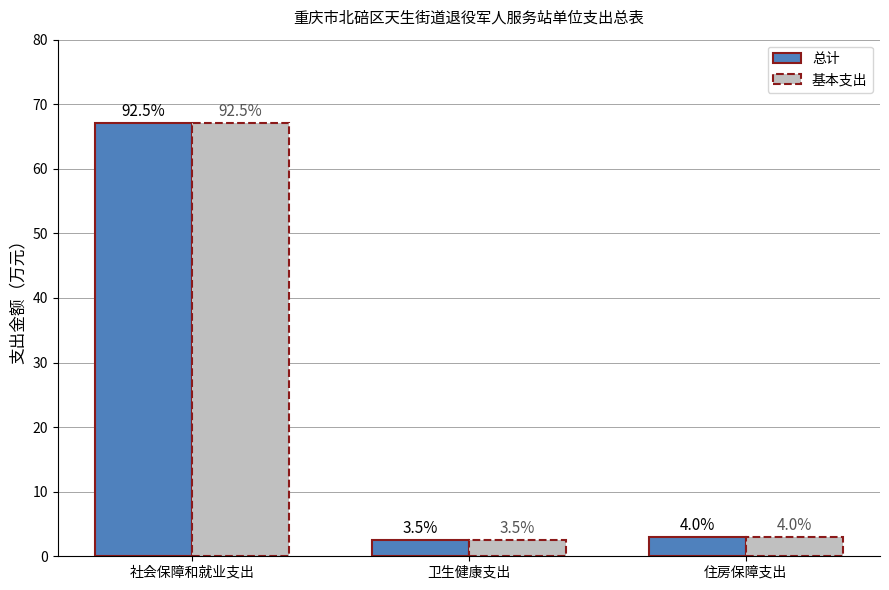

How many bars are there in each group?

2